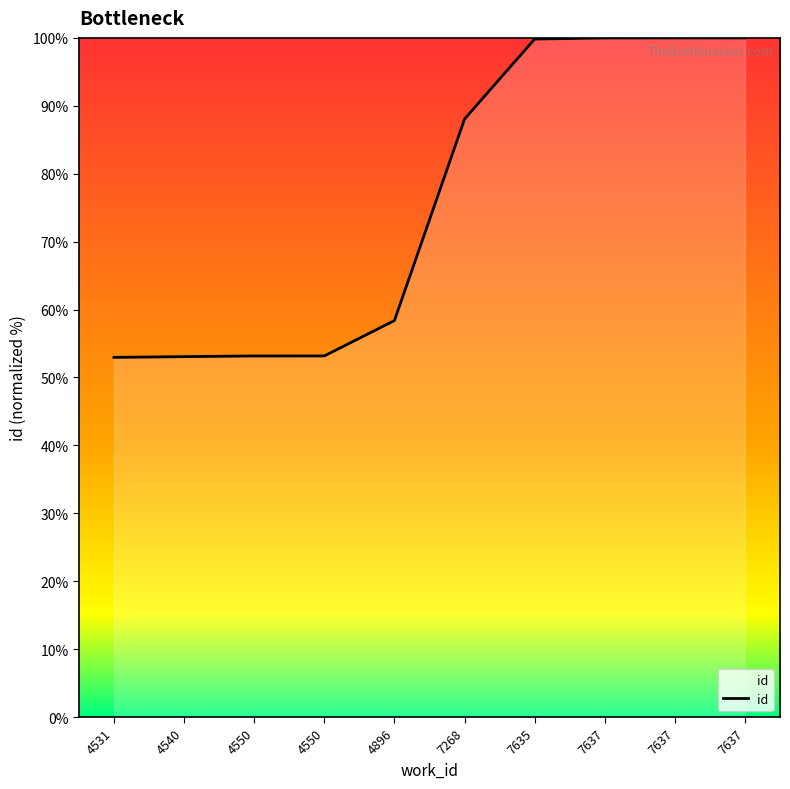

Does the chart have visible grid lines?

No